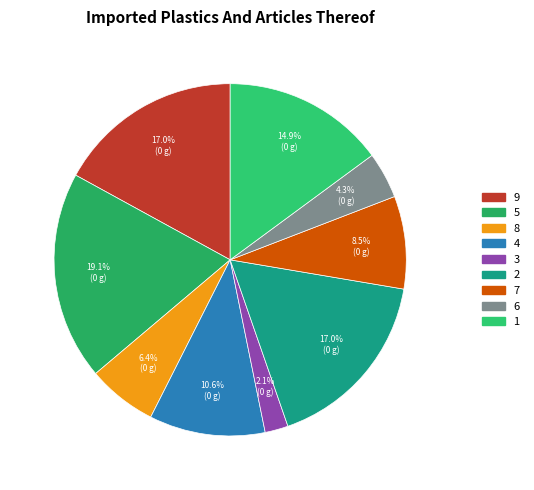

Count the number of slices in the pie.

9